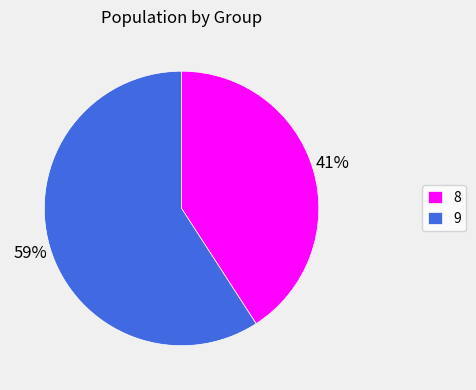

What is the smallest slice in the pie chart?

8